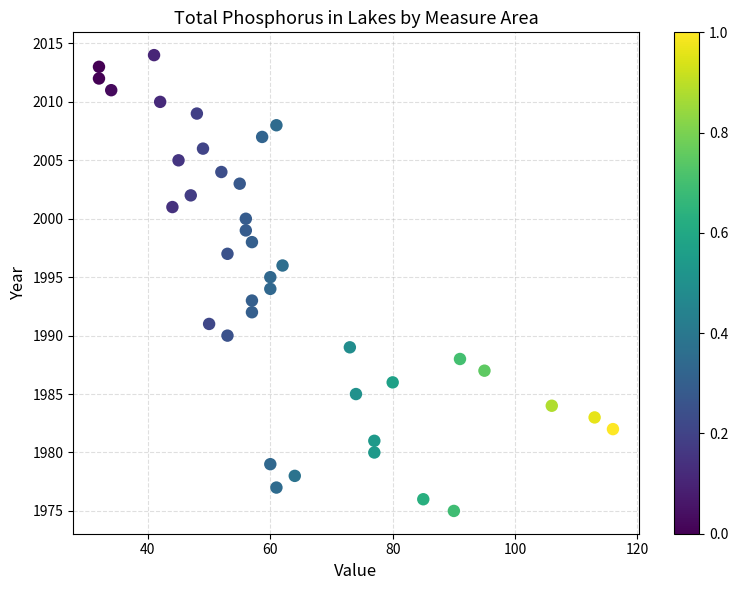

What is the range of Y values (max minus min)?

39